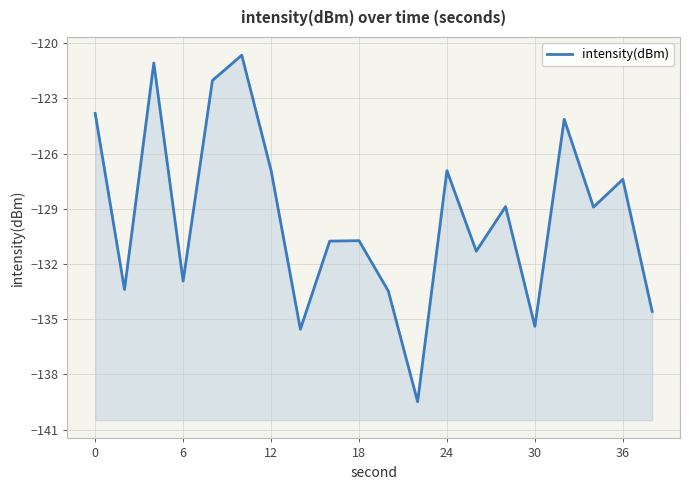

What is the minimum value shown in the chart?

-139.5